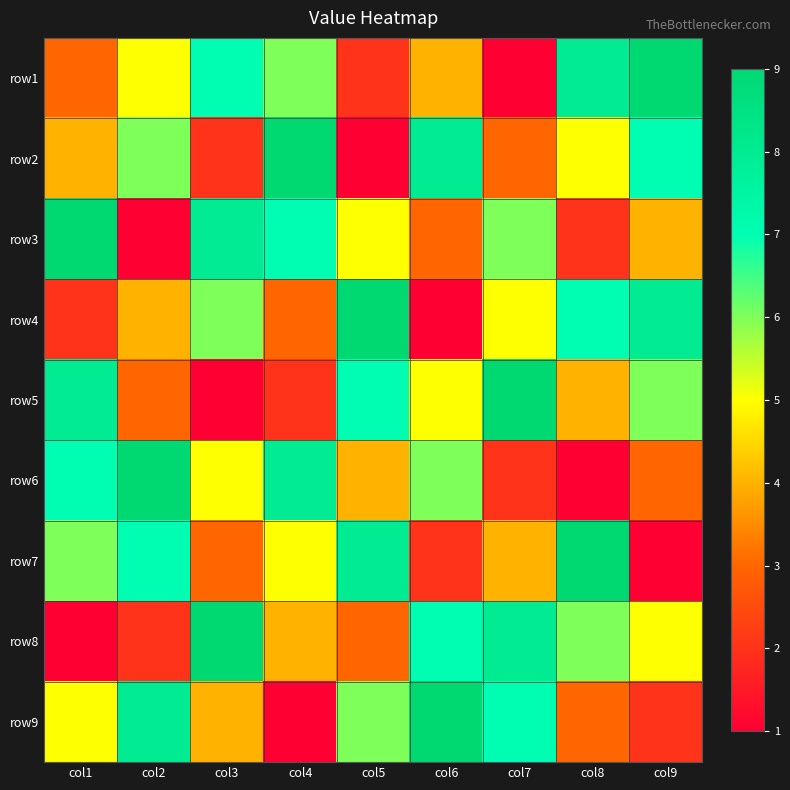

How many categories are shown in the chart?

9